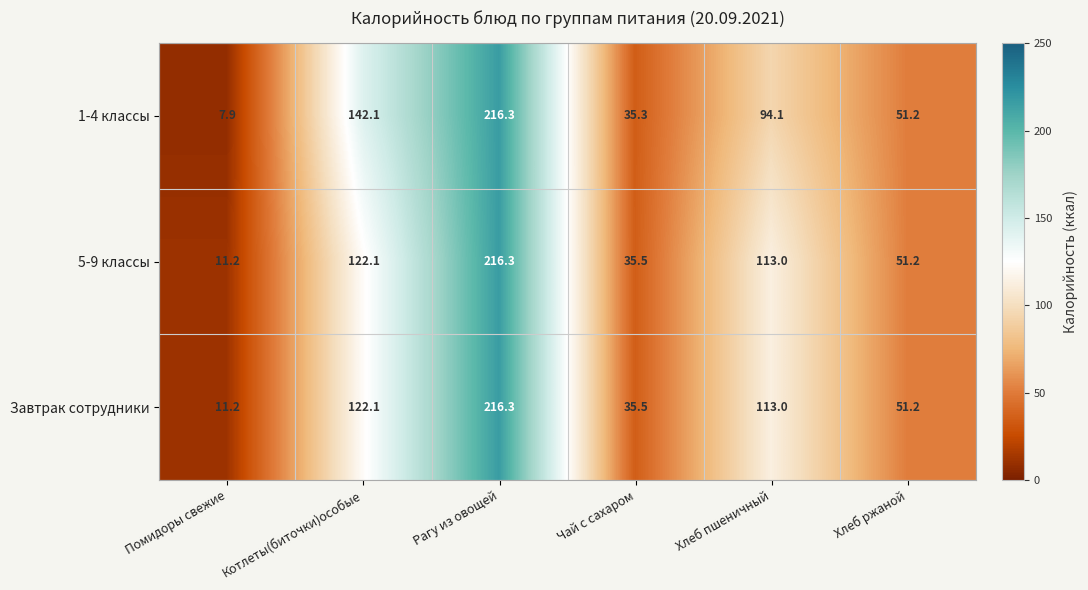

Between Котлеты(биточки)особые and Хлеб ржаной, which series saw the biggest shift?

1-4 классы